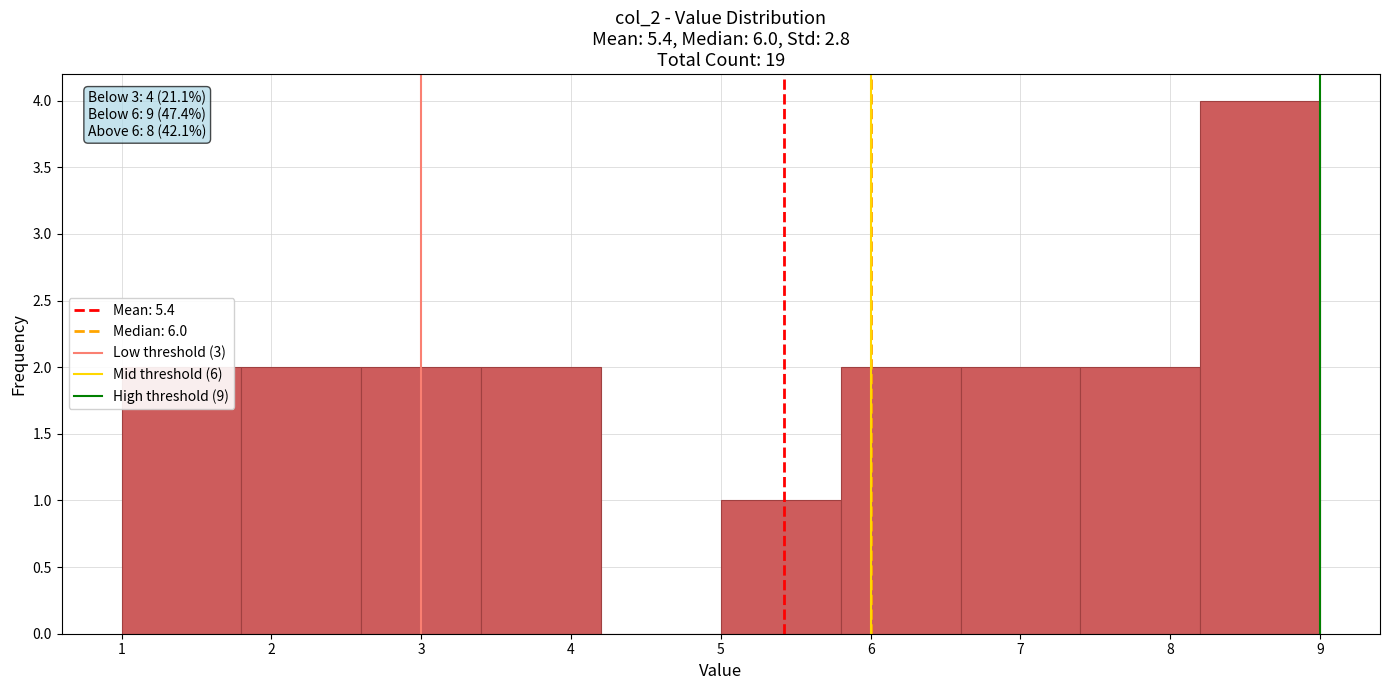

Which range on the x-axis has the tallest bar?

8.2 to 9.0